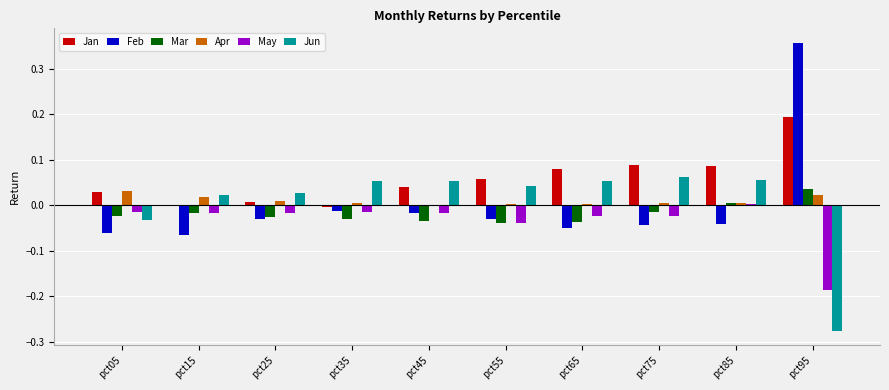

Is it true that Jan equals 0.0 at pct25?

True